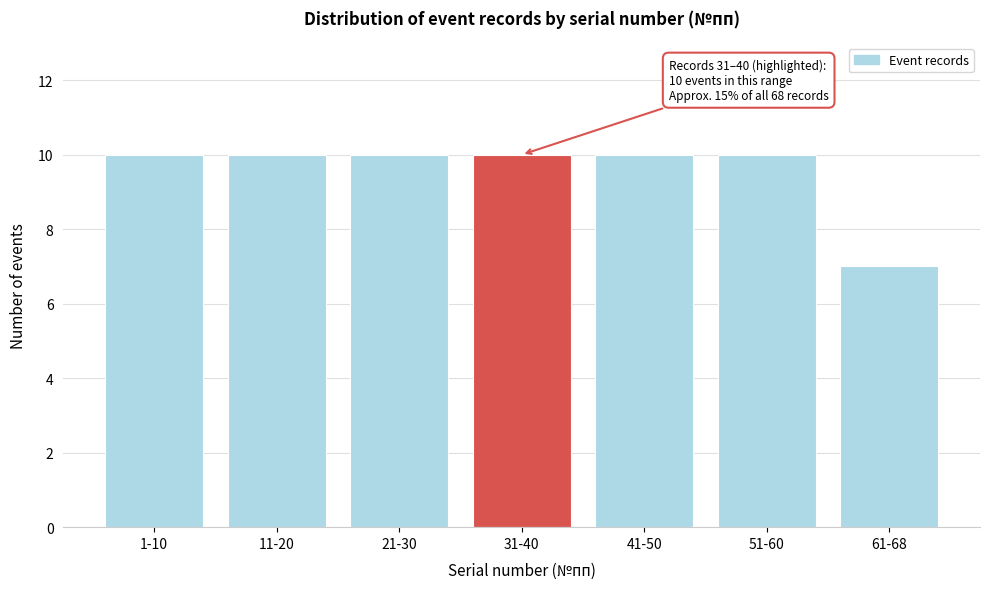

Reading left to right, transcribe all the data shown in this chart.

1-10=10	11-20=10	21-30=10	31-40=10	41-50=10	51-60=10	61-68=7